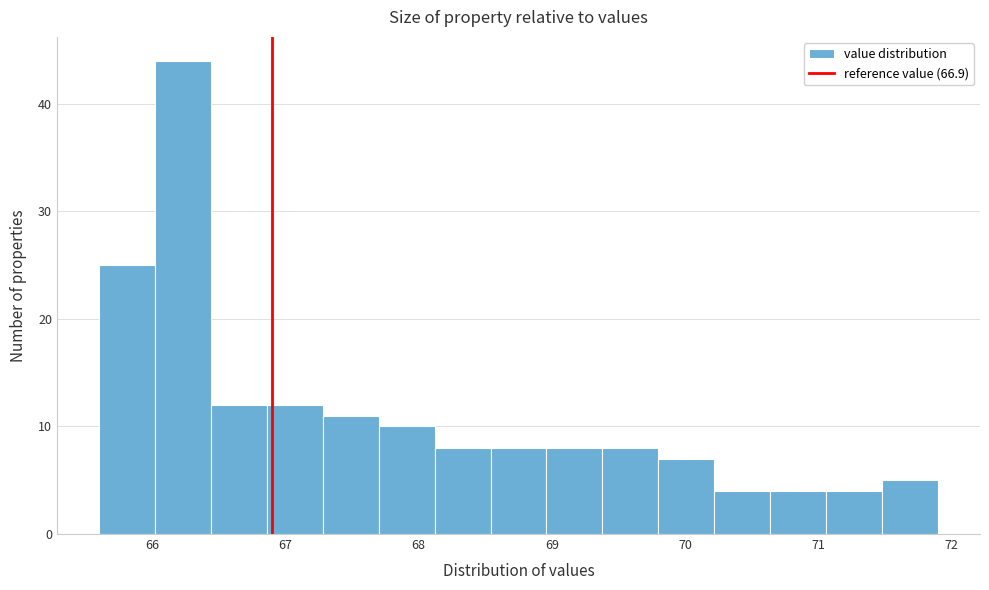

Reading left to right, transcribe this chart: for each bar, give the range it covers on the x-axis and its height. Neither the bar edges nor the heights are printed on the chart, so give them approximately, as read against the axes.

65.60 to 66.02: 25
66.02 to 66.44: 44
66.44 to 66.86: 12
66.86 to 67.28: 12
67.28 to 67.70: 11
67.70 to 68.12: 10
68.12 to 68.54: 8
68.54 to 68.96: 8
68.96 to 69.38: 8
69.38 to 69.80: 8
69.80 to 70.22: 7
70.22 to 70.64: 4
70.64 to 71.06: 4
71.06 to 71.48: 4
71.48 to 71.90: 5